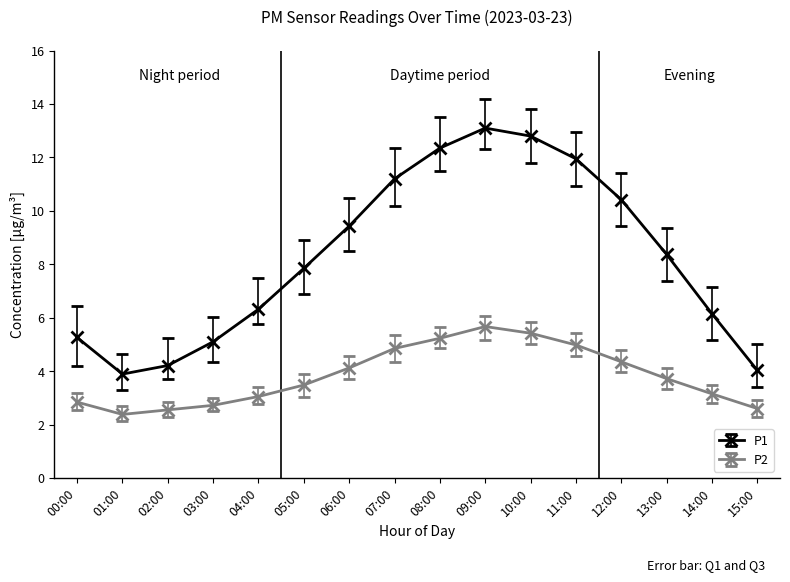

What is the value of the P1 point at the 13th from the left?

10.4